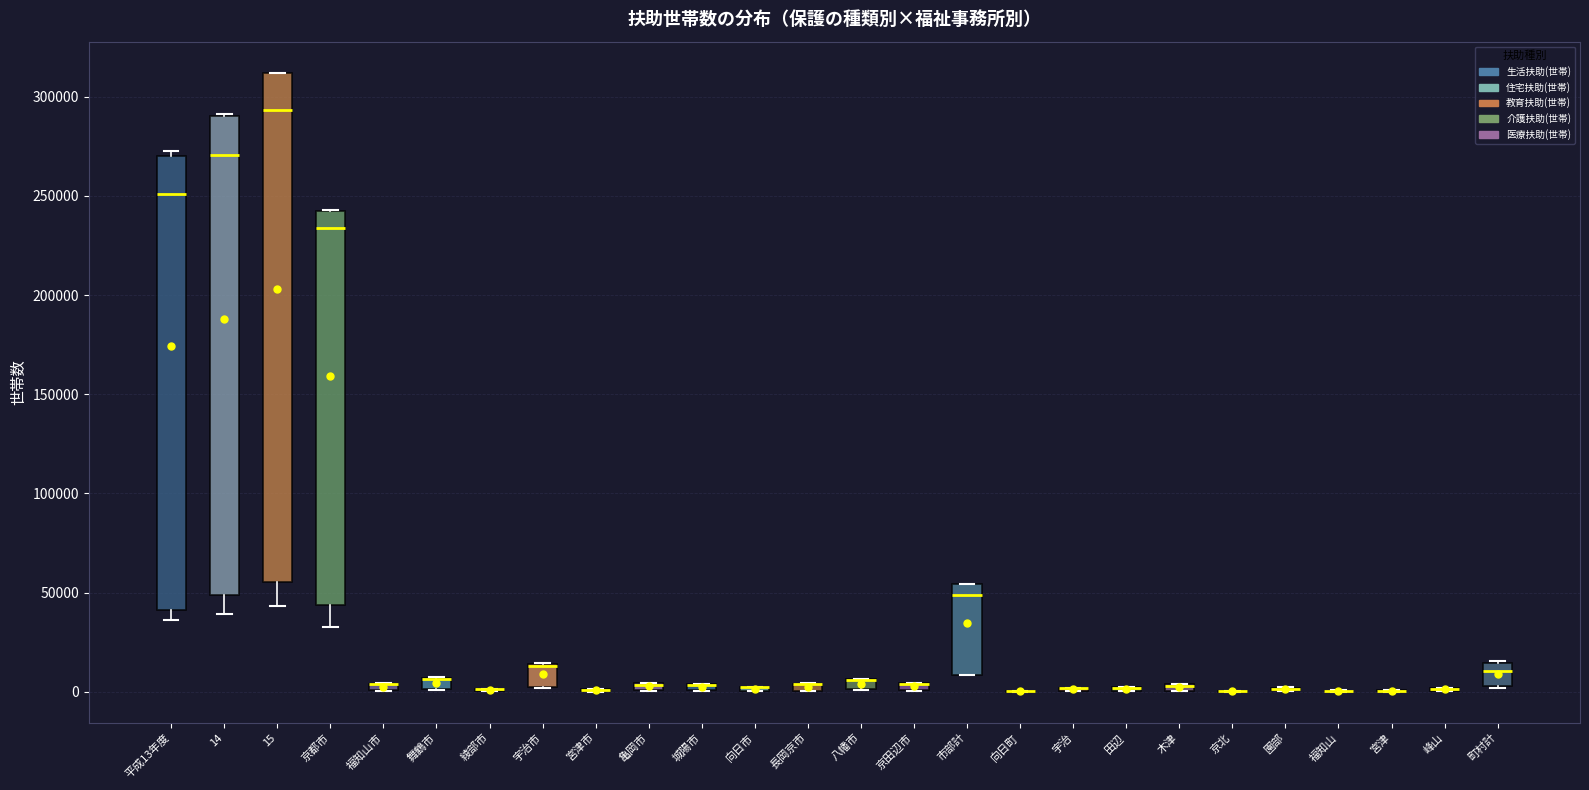

Which box is the tallest, from its lower edge to its upper edge?

15